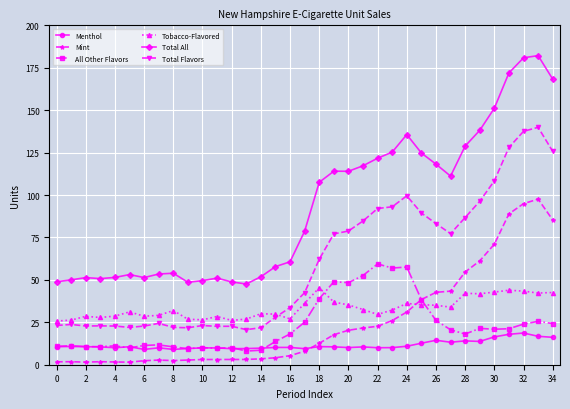

Which series has the widest spread of values?

Total All